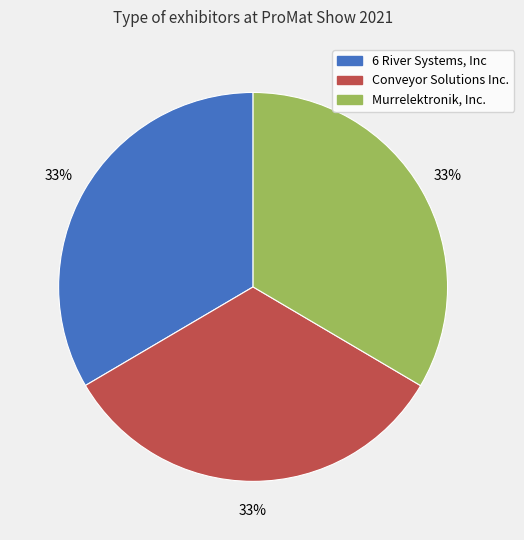

How many segments does this pie chart have?

3